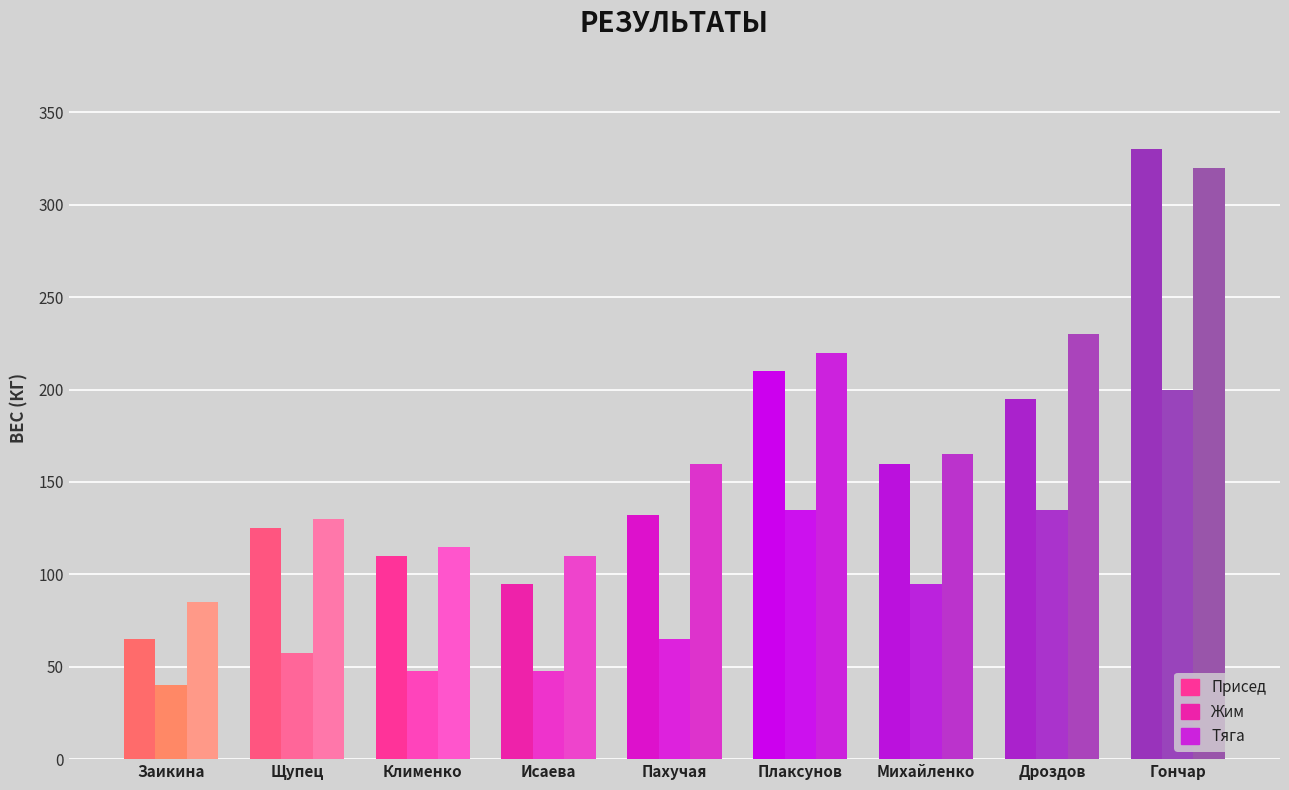

Reading left to right, list all the values displayed in this chart.

Присед: Заикина=65.0	Щупец=125.0	Клименко=110.0	Исаева=95.0	Пахучая=132.0	Плаксунов=210.0	Михайленко=160.0	Дроздов=195.0	Гончар=330.0
Жим: Заикина=40.0	Щупец=57.5	Клименко=47.5	Исаева=47.5	Пахучая=65.0	Плаксунов=135.0	Михайленко=95.0	Дроздов=135.0	Гончар=200.0
Тяга: Заикина=85.0	Щупец=130.0	Клименко=115.0	Исаева=110.0	Пахучая=160.0	Плаксунов=220.0	Михайленко=165.0	Дроздов=230.0	Гончар=320.0